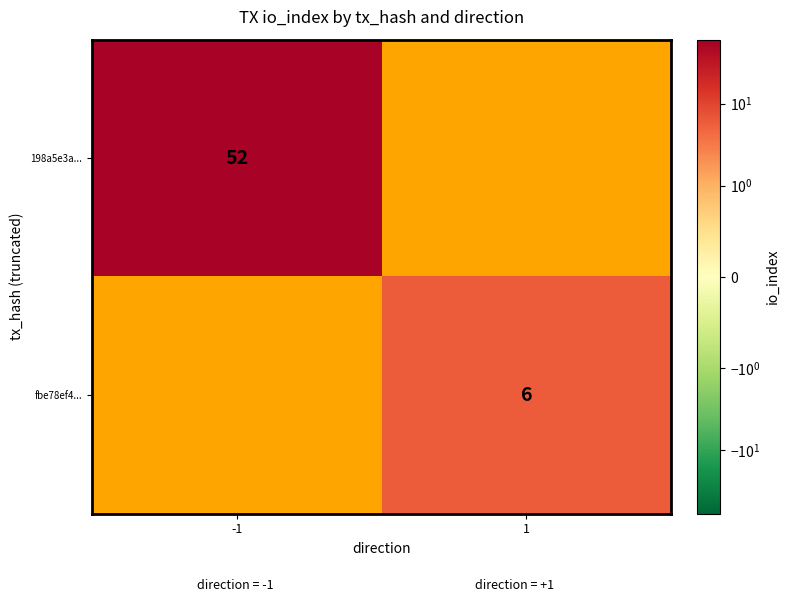

Is it true that 198a5e3a... equals 52 at -1?

True